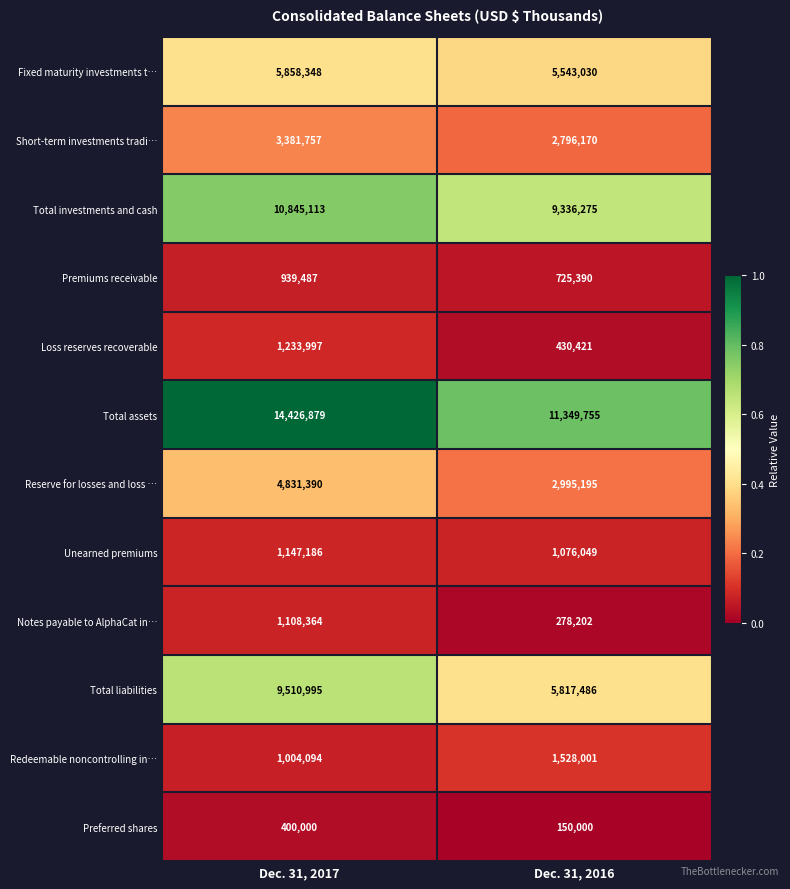

At which category is the sum across all series the highest?

Dec. 31, 2017